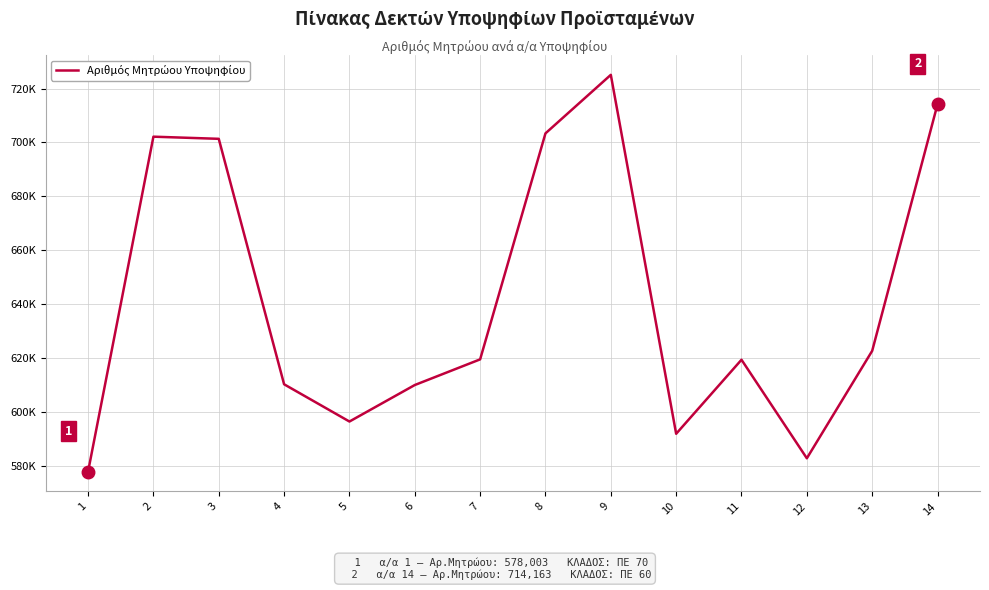

Rank the categories by value from lowest to highest.

1, 12, 10, 5, 6, 4, 11, 7, 13, 3, 2, 8, 14, 9